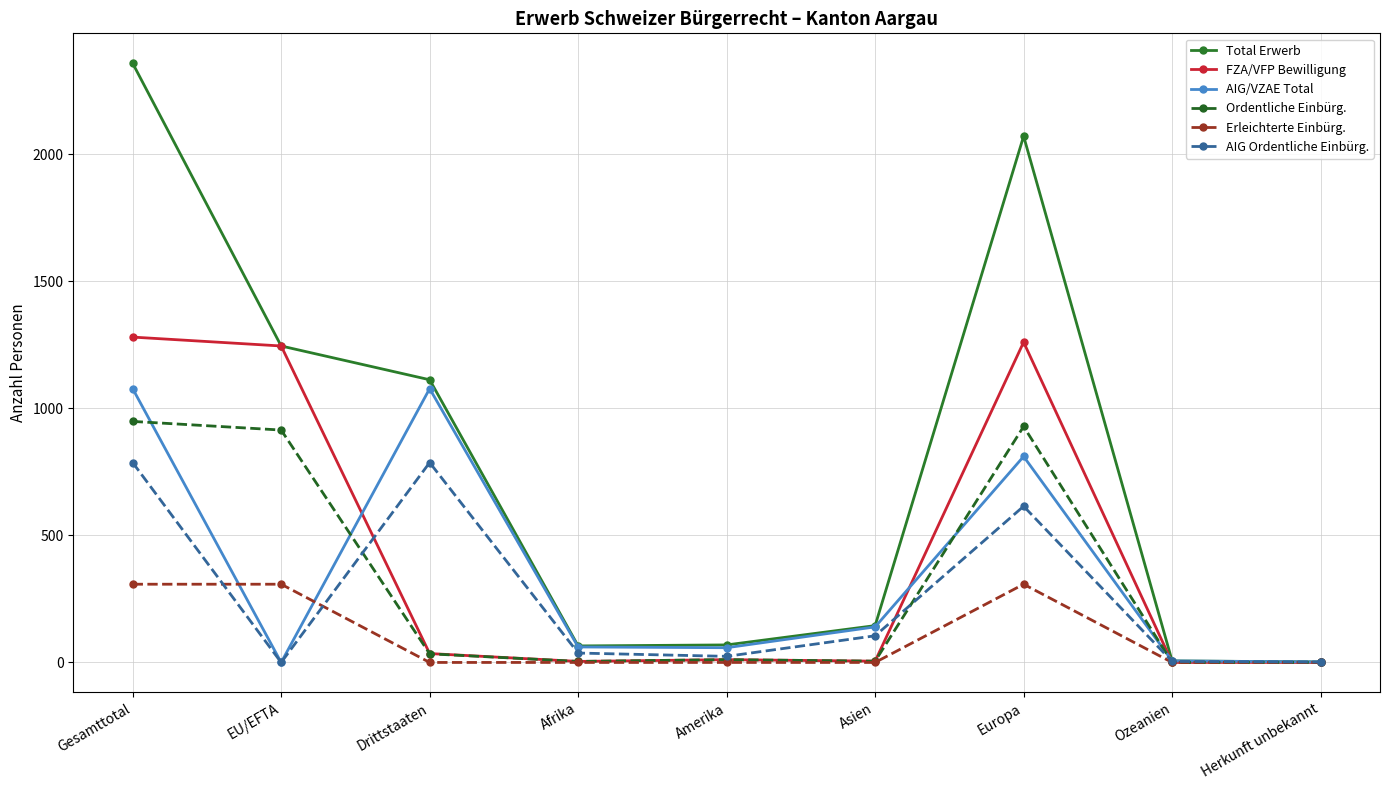

Between Gesamttotal and Afrika, which series saw the biggest shift?

Total Erwerb